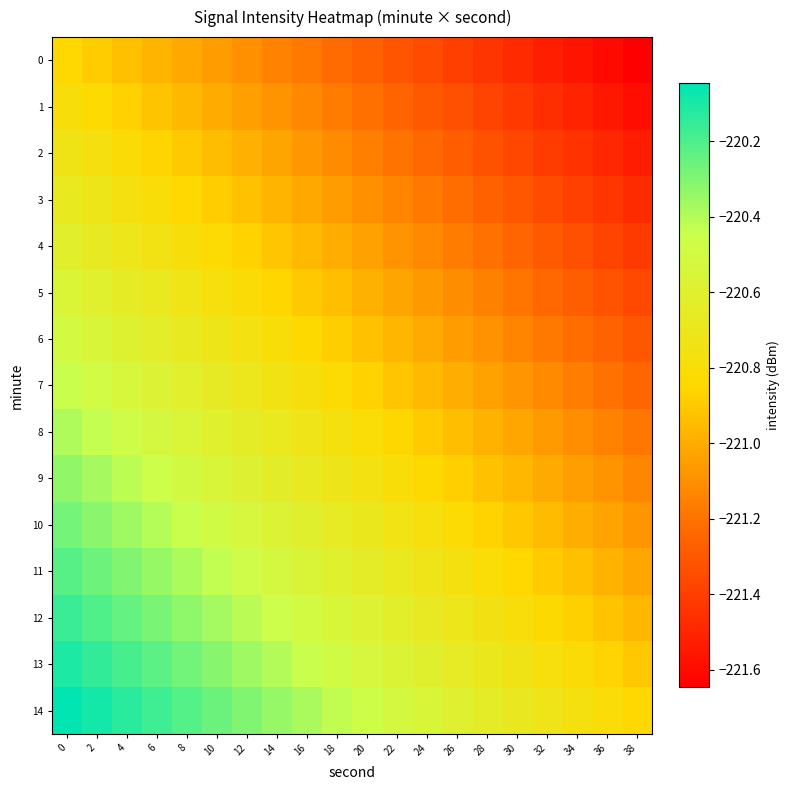

Reading right to left, transcribe all the data shown in this chart.

0: 38=-221.6	36=-221.6	34=-221.6	32=-221.5	30=-221.5	28=-221.4	26=-221.4	24=-221.4	22=-221.3	20=-221.3	18=-221.2	16=-221.2	14=-221.1	12=-221.1	10=-221.1	8=-221.0	6=-221.0	4=-220.9	2=-220.9	0=-220.8
1: 38=-221.6	36=-221.5	34=-221.5	32=-221.5	30=-221.4	28=-221.4	26=-221.3	24=-221.3	22=-221.3	20=-221.2	18=-221.2	16=-221.1	14=-221.1	12=-221.0	10=-221.0	8=-221.0	6=-220.9	4=-220.9	2=-220.8	0=-220.8
2: 38=-221.5	36=-221.5	34=-221.4	32=-221.4	30=-221.4	28=-221.3	26=-221.3	24=-221.2	22=-221.2	20=-221.2	18=-221.1	16=-221.1	14=-221.0	12=-221.0	10=-220.9	8=-220.9	6=-220.9	4=-220.8	2=-220.8	0=-220.7
3: 38=-221.5	36=-221.4	34=-221.4	32=-221.3	30=-221.3	28=-221.3	26=-221.2	24=-221.2	22=-221.1	20=-221.1	18=-221.1	16=-221.0	14=-221.0	12=-220.9	10=-220.9	8=-220.8	6=-220.8	4=-220.8	2=-220.7	0=-220.7
4: 38=-221.4	36=-221.4	34=-221.3	32=-221.3	30=-221.2	28=-221.2	26=-221.2	24=-221.1	22=-221.1	20=-221.0	18=-221.0	16=-221.0	14=-220.9	12=-220.9	10=-220.8	8=-220.8	6=-220.7	4=-220.7	2=-220.7	0=-220.6
5: 38=-221.4	36=-221.3	34=-221.3	32=-221.2	30=-221.2	28=-221.2	26=-221.1	24=-221.1	22=-221.0	20=-221.0	18=-220.9	16=-220.9	14=-220.9	12=-220.8	10=-220.8	8=-220.7	6=-220.7	4=-220.6	2=-220.6	0=-220.6
6: 38=-221.3	36=-221.3	34=-221.2	32=-221.2	30=-221.1	28=-221.1	26=-221.1	24=-221.0	22=-221.0	20=-220.9	18=-220.9	16=-220.8	14=-220.8	12=-220.8	10=-220.7	8=-220.7	6=-220.6	4=-220.6	2=-220.5	0=-220.5
7: 38=-221.2	36=-221.2	34=-221.2	32=-221.1	30=-221.1	28=-221.0	26=-221.0	24=-221.0	22=-220.9	20=-220.9	18=-220.8	16=-220.8	14=-220.7	12=-220.7	10=-220.7	8=-220.6	6=-220.6	4=-220.5	2=-220.5	0=-220.4
8: 38=-221.2	36=-221.1	34=-221.1	32=-221.1	30=-221.0	28=-221.0	26=-220.9	24=-220.9	22=-220.9	20=-220.8	18=-220.8	16=-220.7	14=-220.7	12=-220.6	10=-220.6	8=-220.6	6=-220.5	4=-220.5	2=-220.4	0=-220.4
9: 38=-221.1	36=-221.1	34=-221.0	32=-221.0	30=-221.0	28=-220.9	26=-220.9	24=-220.8	22=-220.8	20=-220.8	18=-220.7	16=-220.7	14=-220.6	12=-220.6	10=-220.5	8=-220.5	6=-220.5	4=-220.4	2=-220.4	0=-220.3
10: 38=-221.1	36=-221.0	34=-221.0	32=-220.9	30=-220.9	28=-220.9	26=-220.8	24=-220.8	22=-220.7	20=-220.7	18=-220.7	16=-220.6	14=-220.6	12=-220.5	10=-220.5	8=-220.4	6=-220.4	4=-220.4	2=-220.3	0=-220.3
11: 38=-221.0	36=-221.0	34=-220.9	32=-220.9	30=-220.8	28=-220.8	26=-220.8	24=-220.7	22=-220.7	20=-220.6	18=-220.6	16=-220.6	14=-220.5	12=-220.5	10=-220.4	8=-220.4	6=-220.3	4=-220.3	2=-220.3	0=-220.2
12: 38=-221.0	36=-220.9	34=-220.9	32=-220.8	30=-220.8	28=-220.8	26=-220.7	24=-220.7	22=-220.6	20=-220.6	18=-220.5	16=-220.5	14=-220.5	12=-220.4	10=-220.4	8=-220.3	6=-220.3	4=-220.2	2=-220.2	0=-220.2
13: 38=-220.9	36=-220.9	34=-220.8	32=-220.8	30=-220.7	28=-220.7	26=-220.7	24=-220.6	22=-220.6	20=-220.5	18=-220.5	16=-220.4	14=-220.4	12=-220.4	10=-220.3	8=-220.3	6=-220.2	4=-220.2	2=-220.1	0=-220.1
14: 38=-220.8	36=-220.8	34=-220.8	32=-220.7	30=-220.7	28=-220.6	26=-220.6	24=-220.6	22=-220.5	20=-220.5	18=-220.4	16=-220.4	14=-220.3	12=-220.3	10=-220.3	8=-220.2	6=-220.2	4=-220.1	2=-220.1	0=-220.0